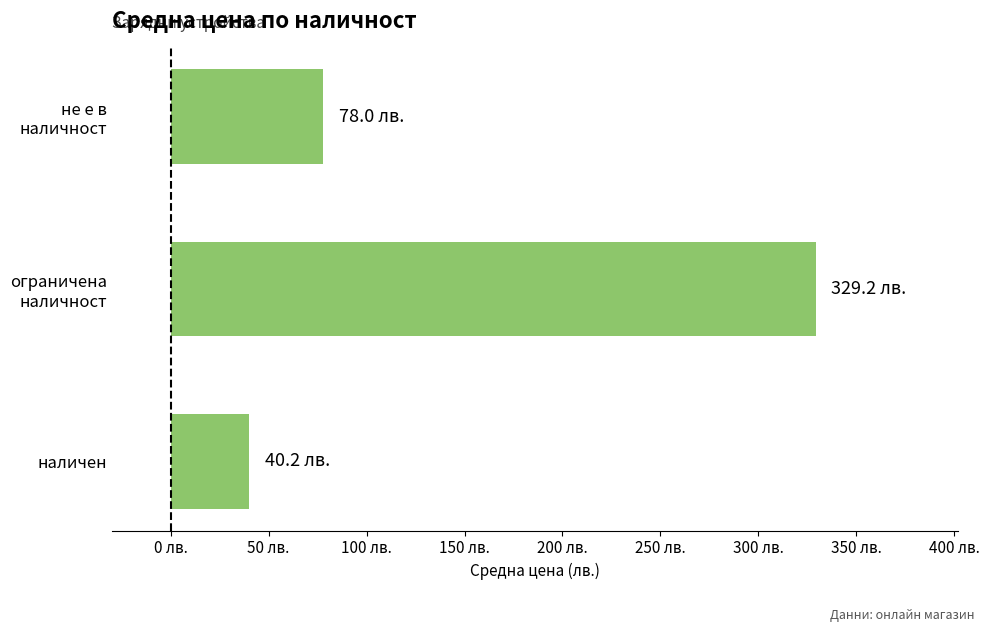

Are the bars horizontal?

Yes